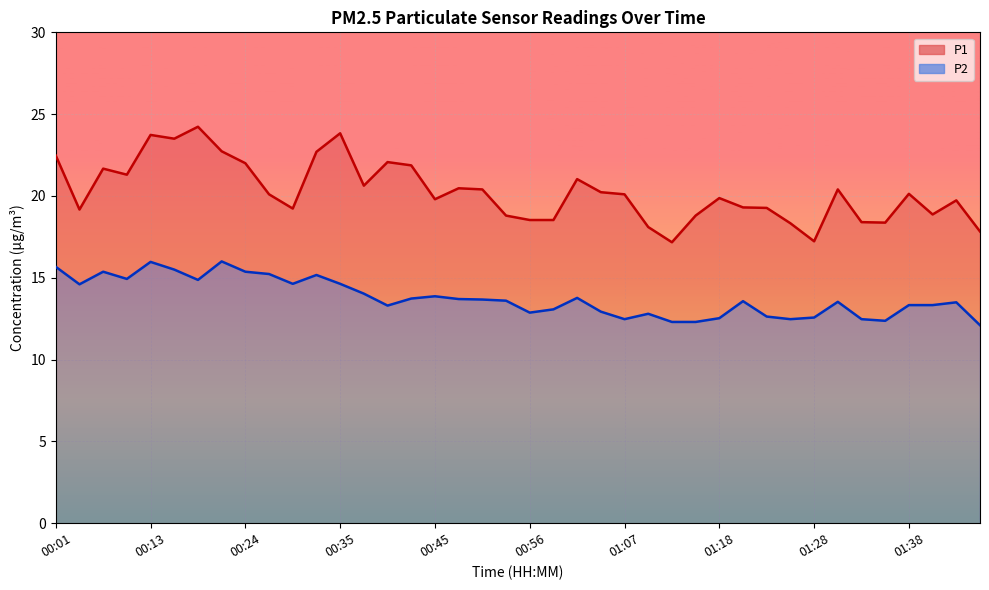

What is the difference between the second highest and minimum values in the P2 (line) series?

3.9